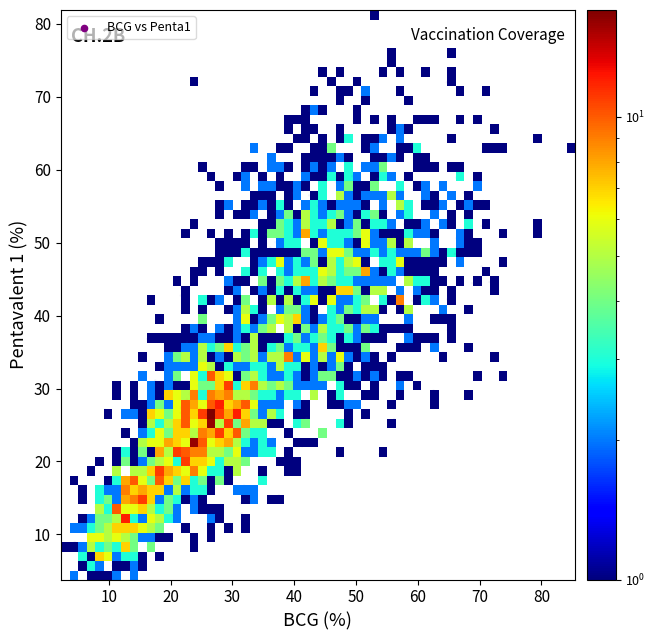

What is the range of Y values (max minus min)?

78.1